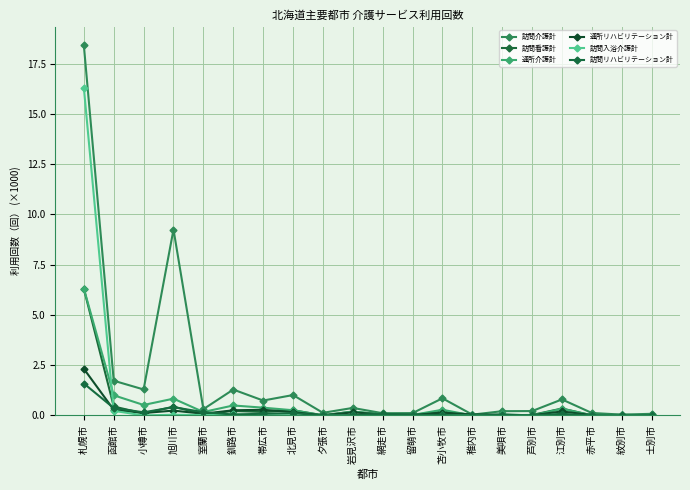

List the series in order of their peak value, lowest first.

訪問リハビリテーション計, 通所リハビリテーション計, 訪問看護計, 通所介護計, 訪問入浴介護計, 訪問介護計